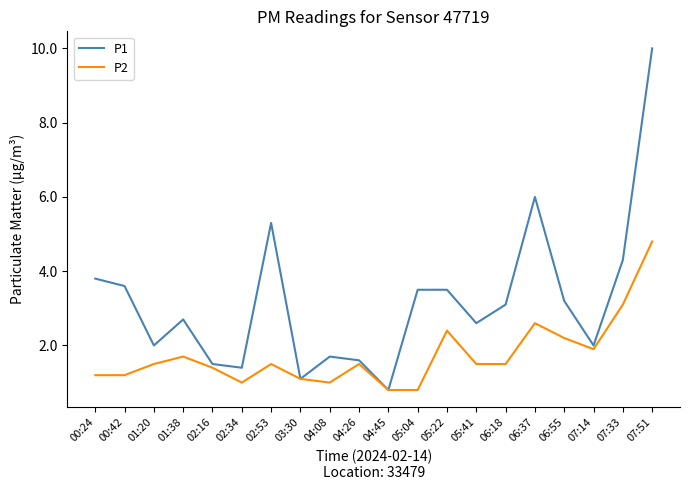

What is the total value across all series at 07:51?

14.8